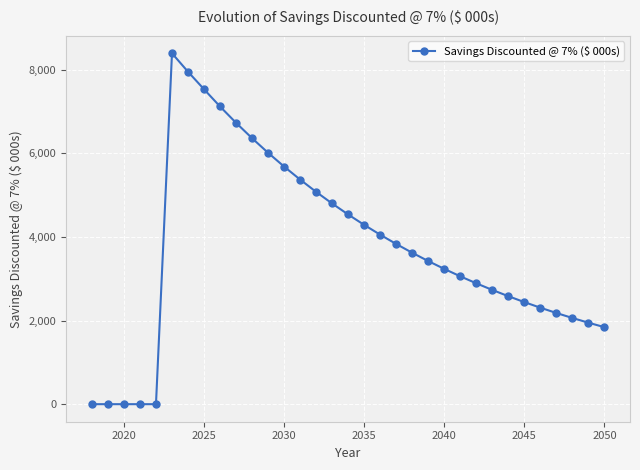

What is the value of the 25th point from the left?

2891.3